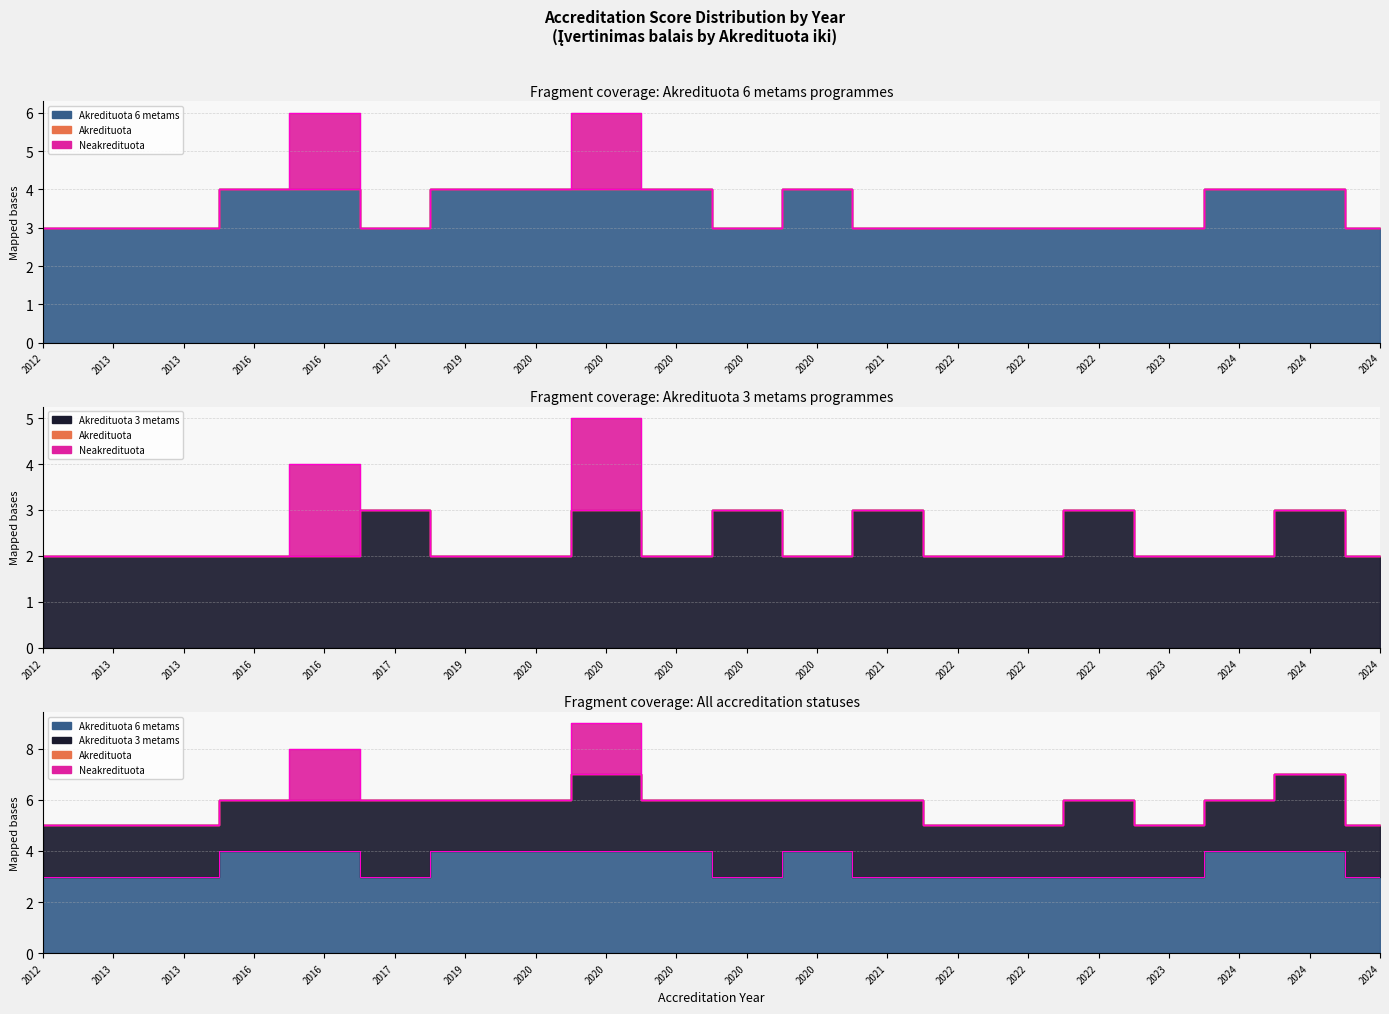

True or false: Akredituota 6 metams and Akredituota 3 metams cross at least once.

False